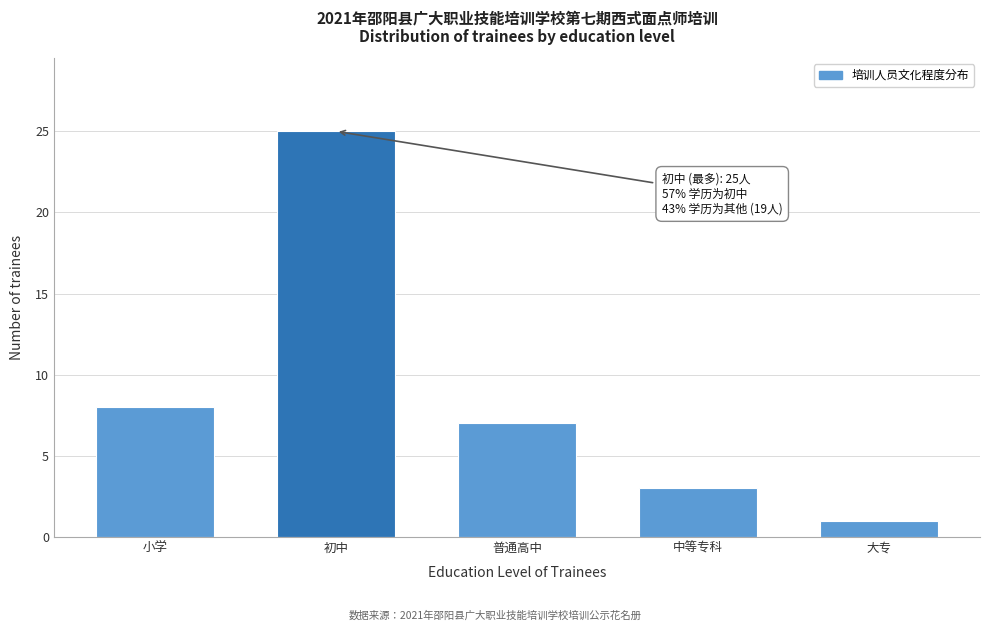

Reading left to right, extract all data points from this chart.

8	25	7	3	1